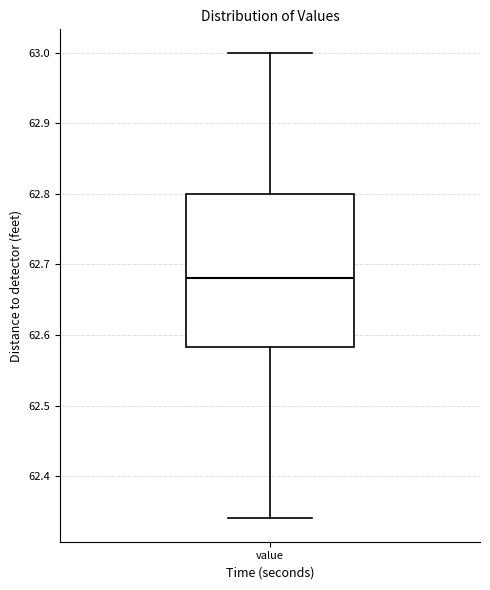

Where does the lower whisker of the box for value end on the y-axis? The values are not printed on the chart, so give them approximately, as read against the axis.

62.34